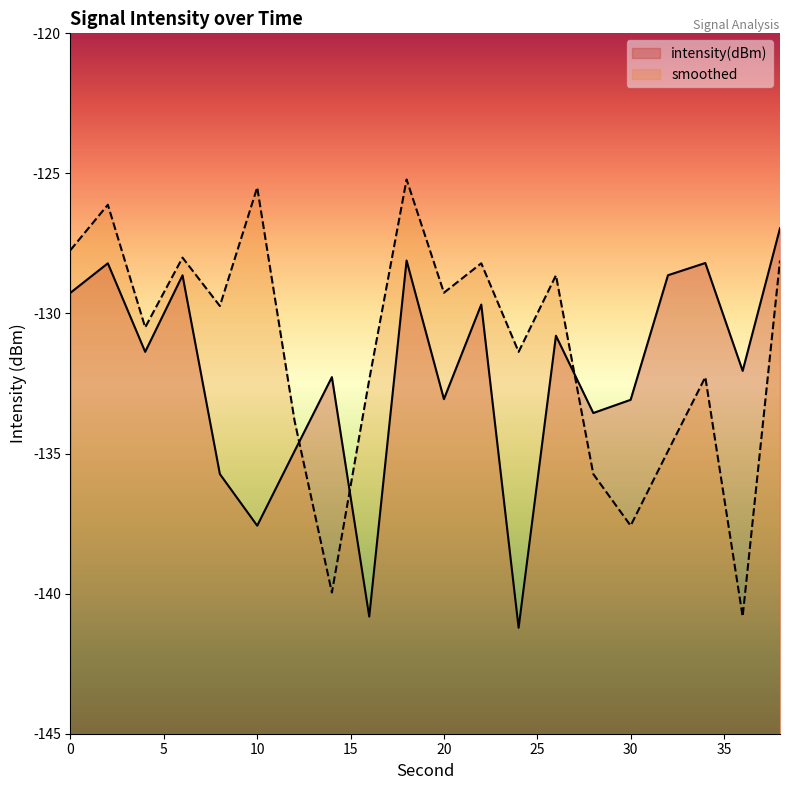

What is the spread (max minus min) of values at 30?

4.5